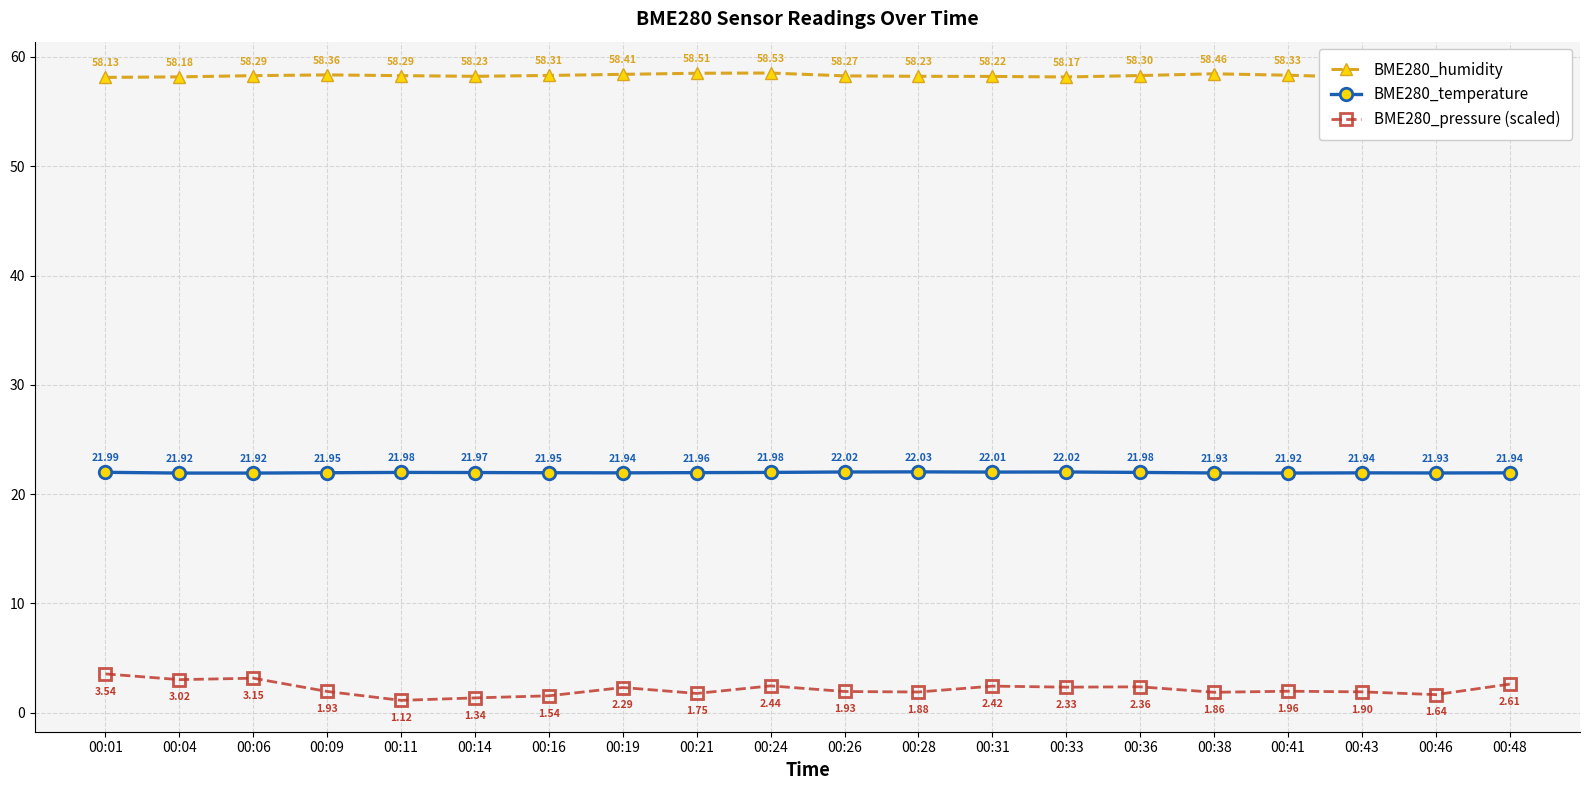

What is the sum of all BME280_humidity values?

1165.7